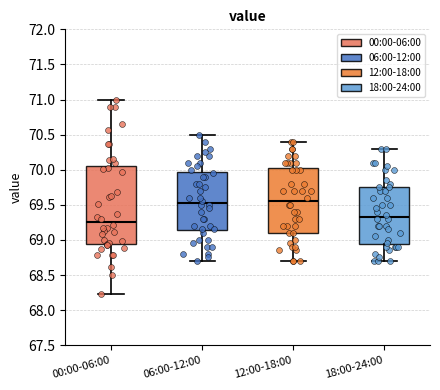

Which box has the lowest median line?

00:00-06:00